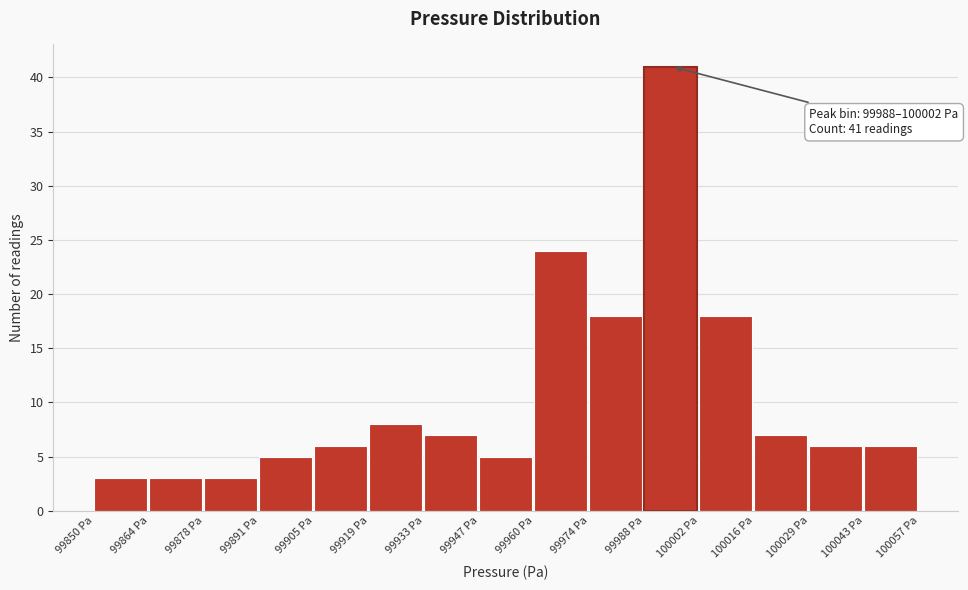

Which range on the x-axis has the tallest bar?

99988.0 to 100001.8